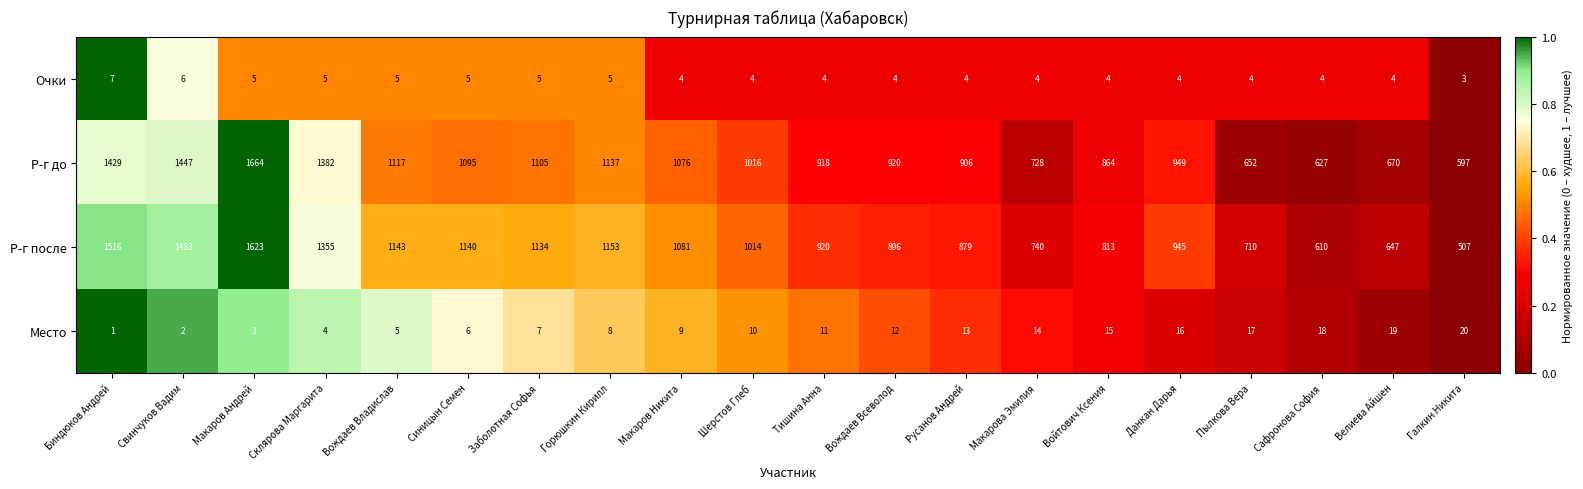

What is the difference between the Очки values at Биндюков Андрей and Шерстов Глеб?

3